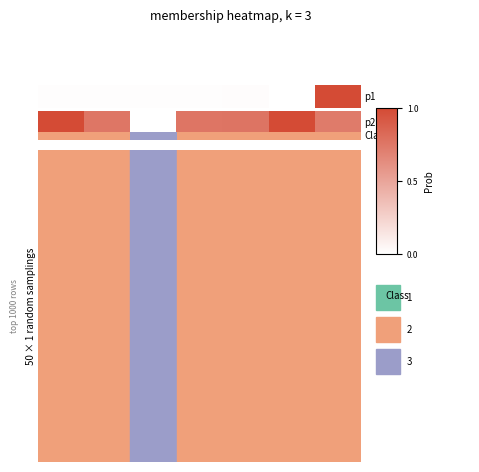

Between 6 and 4, which is larger?

4